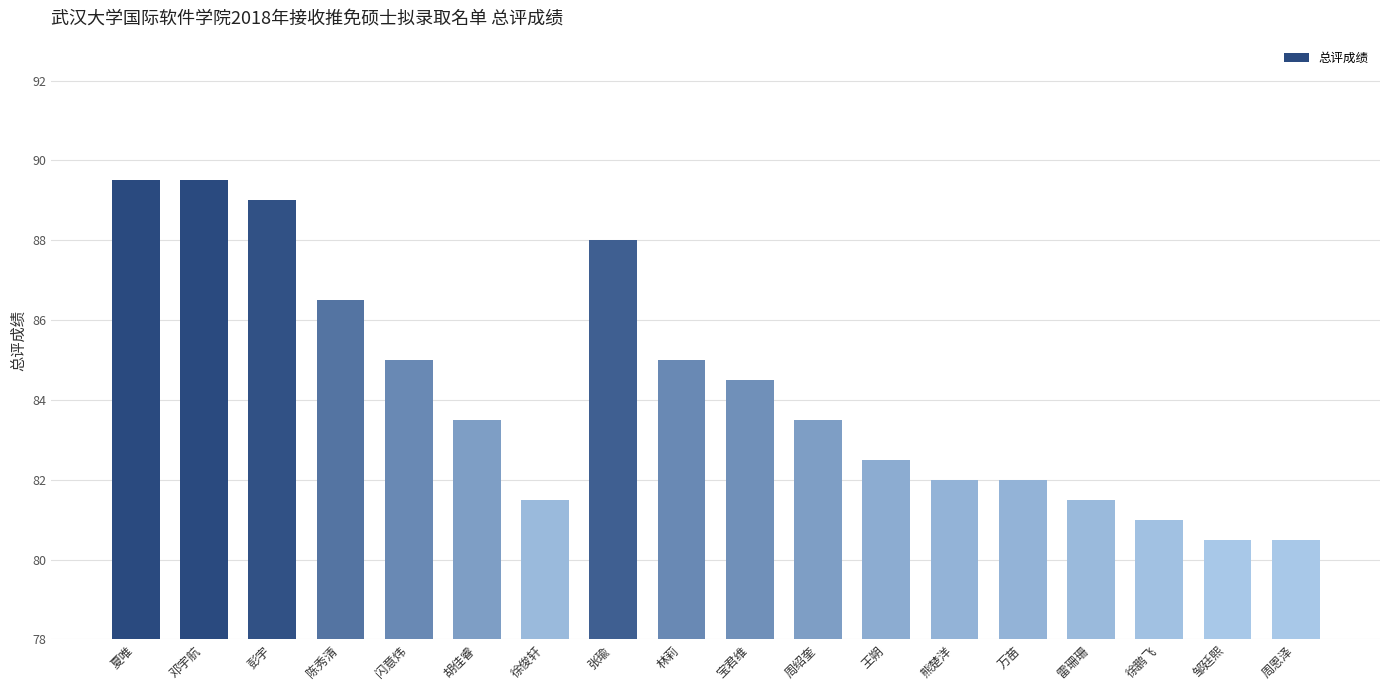

What is the label of the 4th bar from the left?

陈秀清